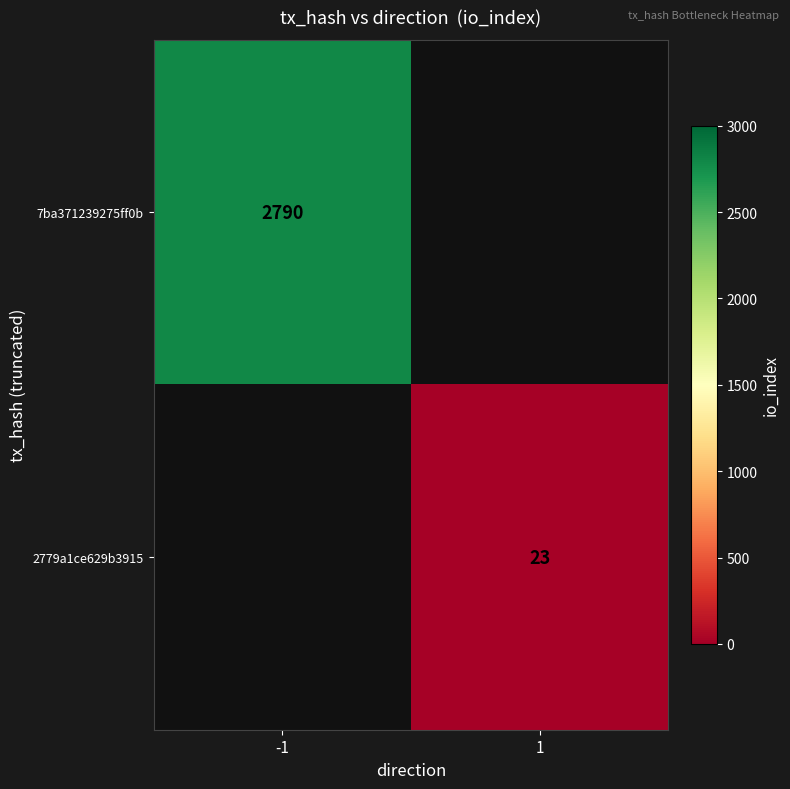

The 7ba371239275ff0b series shows 2790 at -1. True or false?

True